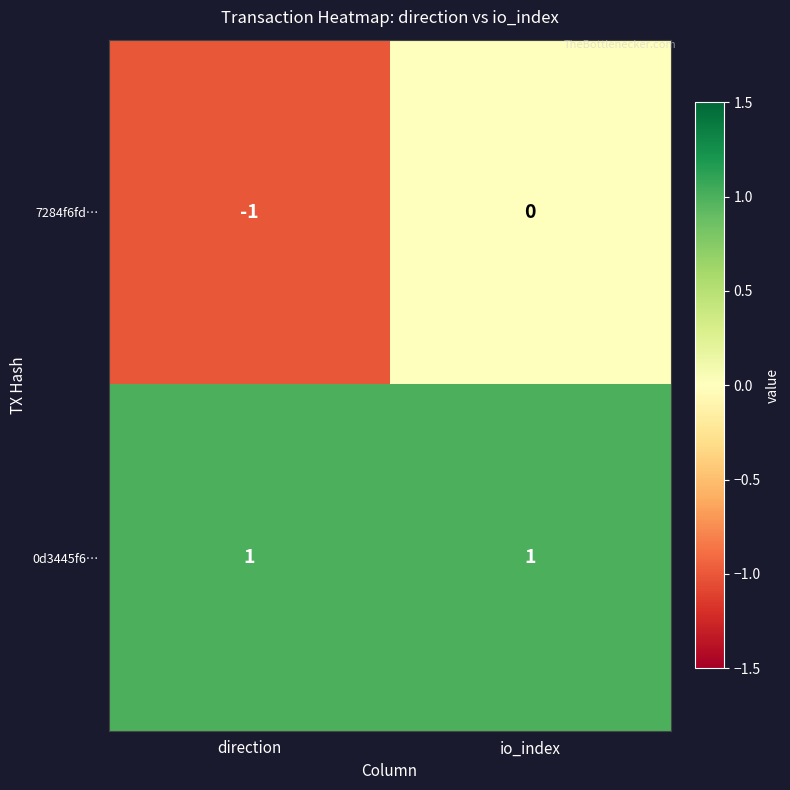

Which category has the highest value in the 7284f6fd… series?

io_index